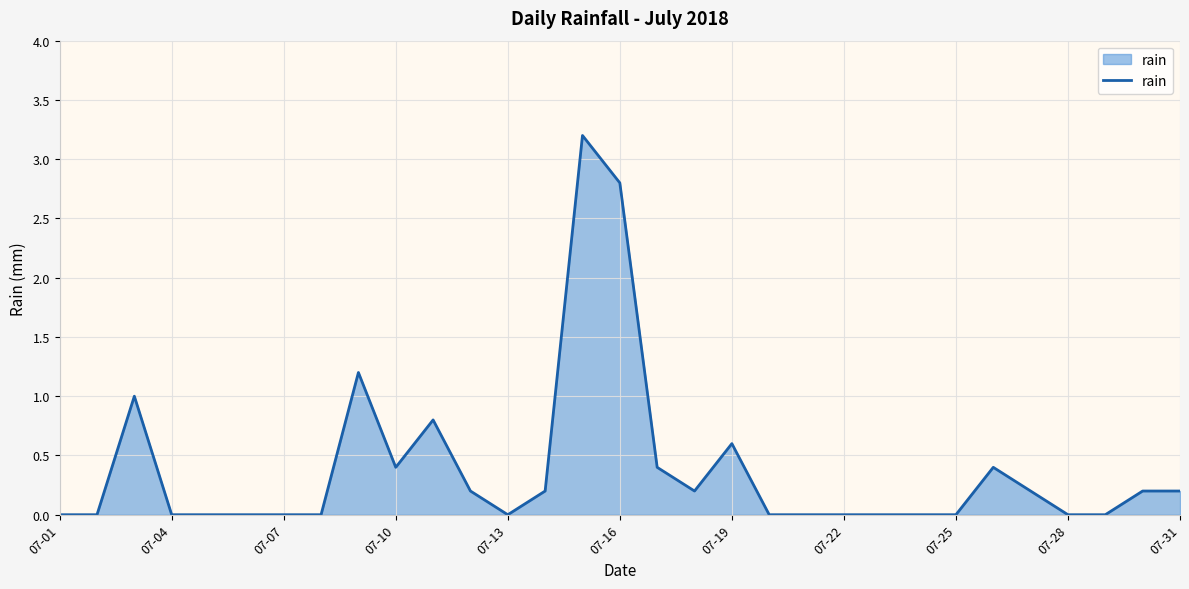

What is the average value?

0.4